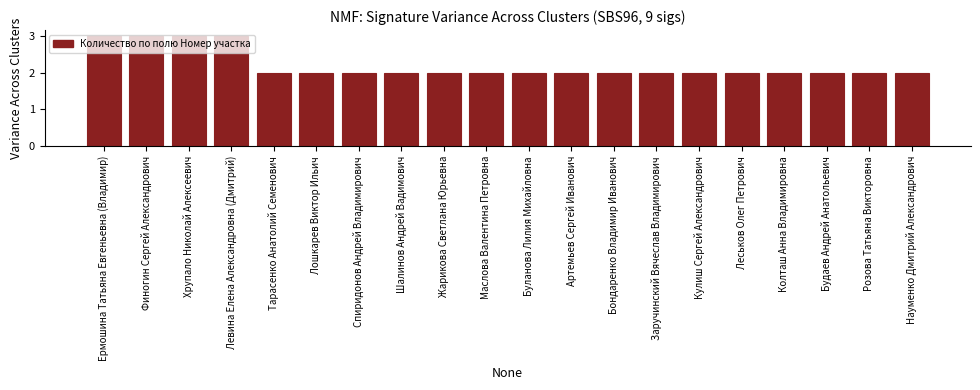

How many series are shown in this chart?

1